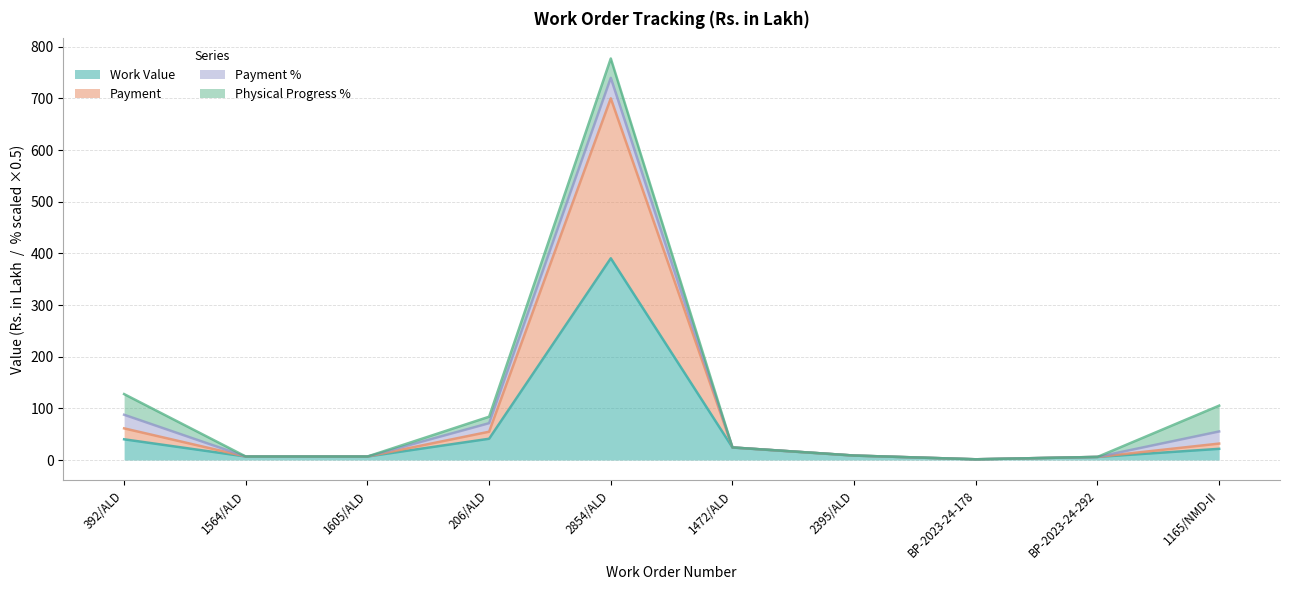

The value of Work Value at 1472/ALD is 24.3. True or false?

True